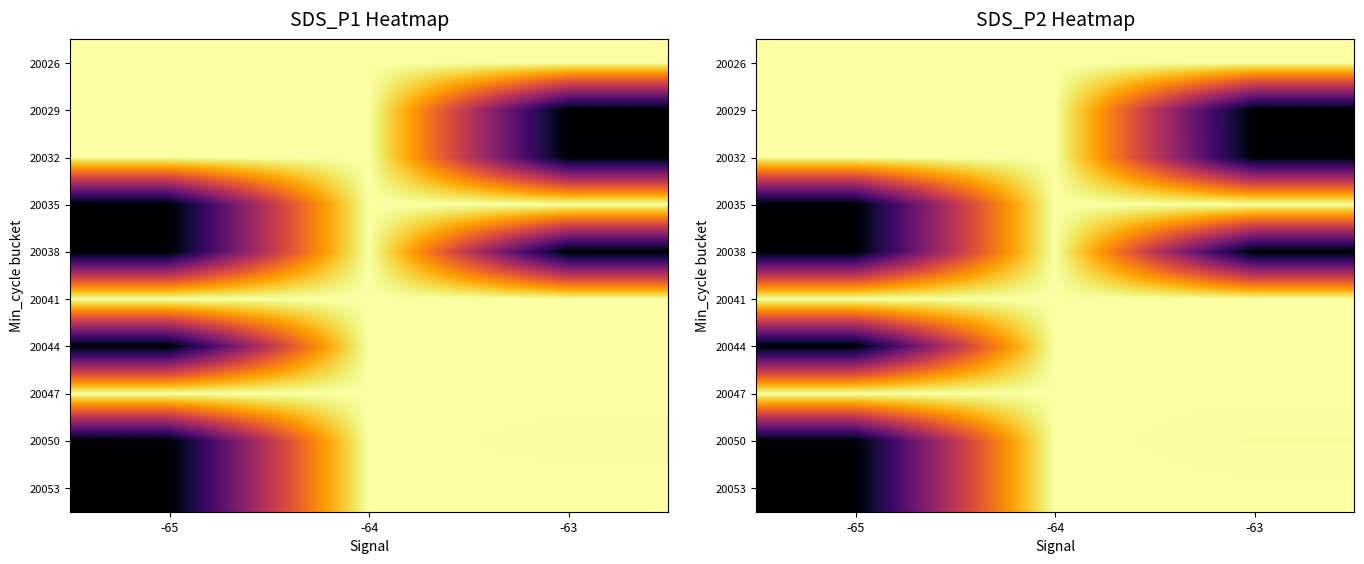

What is the spread (max minus min) of values at -64?

11358.0